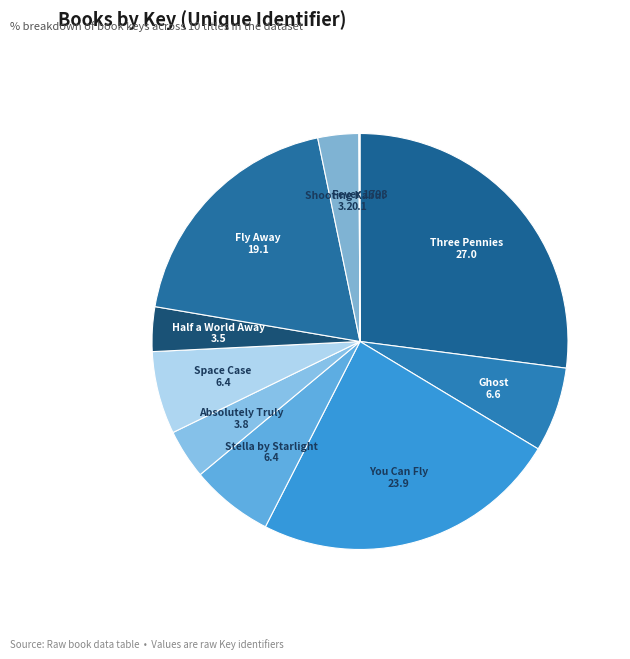

Which category has the biggest portion of the pie?

Three Pennies